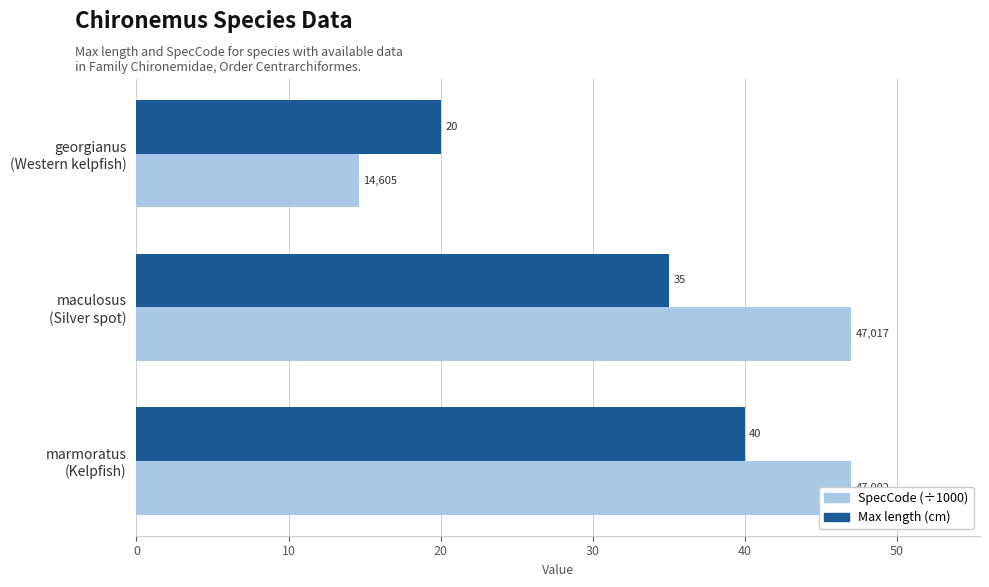

Count the Max length (cm) values in the range 20 to 40.

3